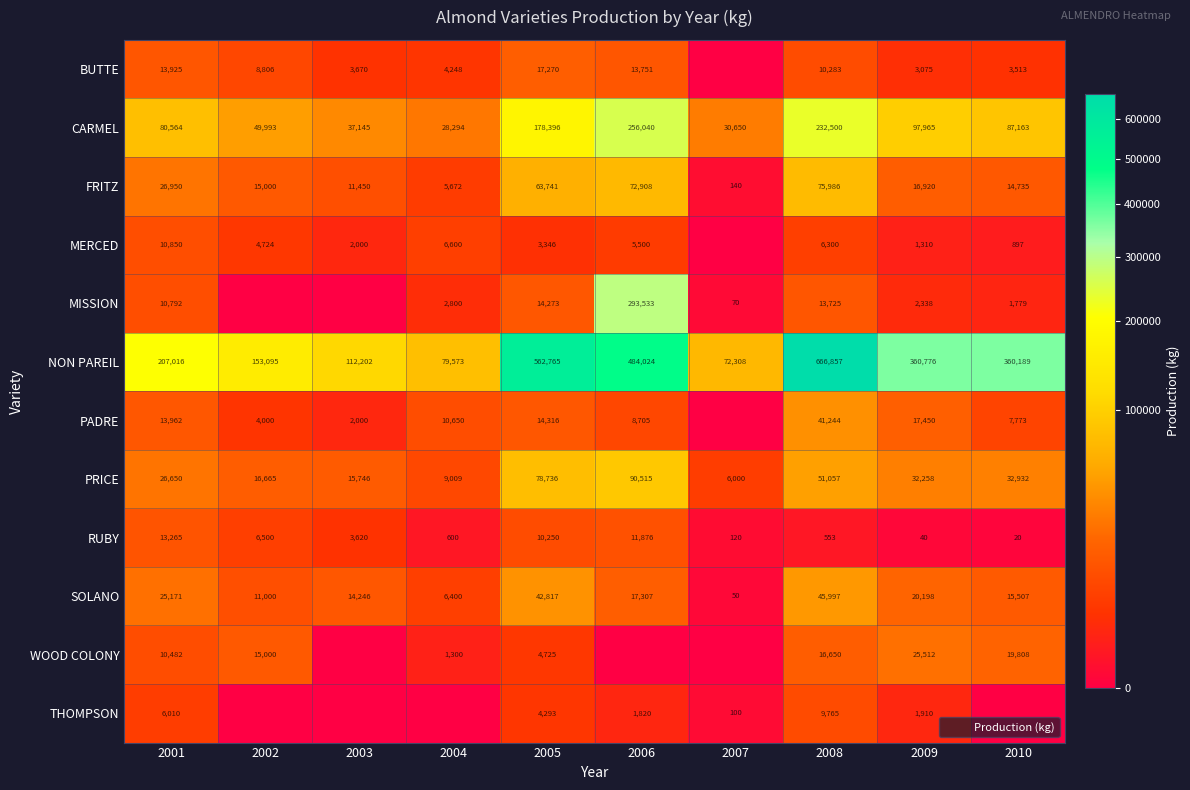

Which label corresponds to the largest value in the chart?

2008